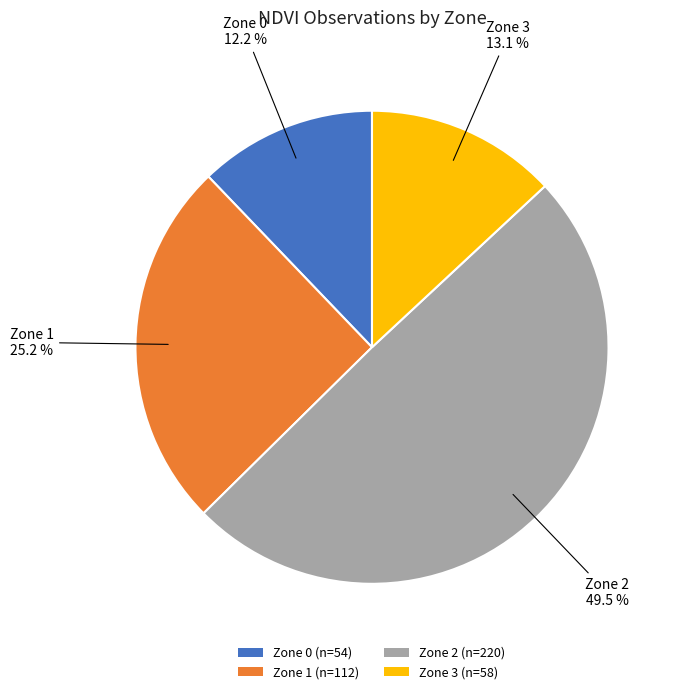

Approximately how many times larger is the value at Zone 3 compared to Zone 0?

1.1